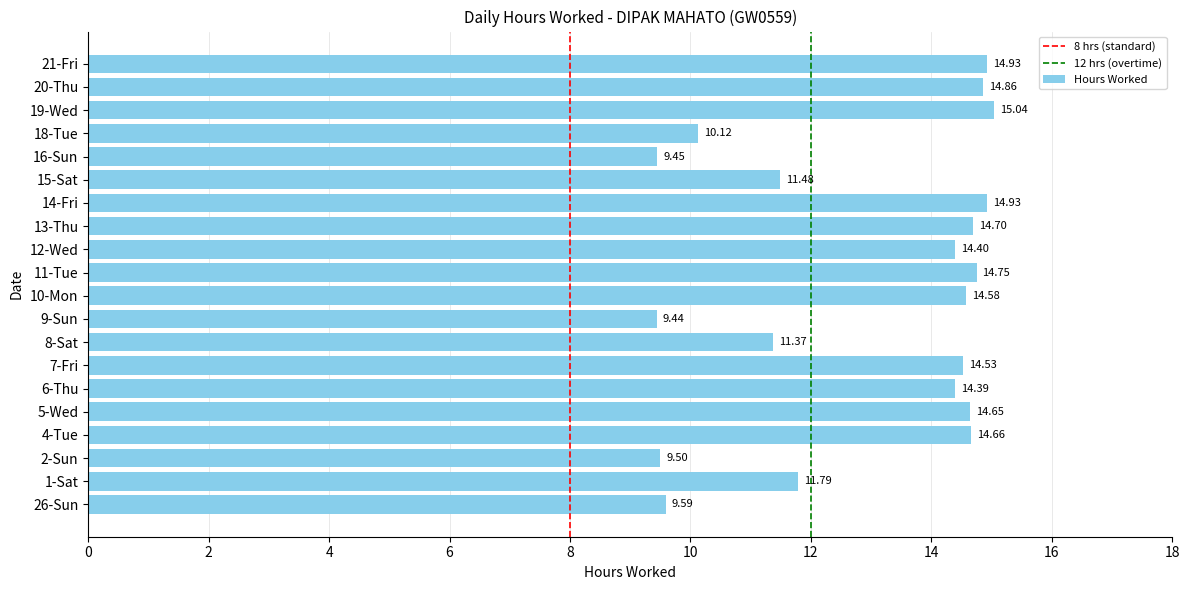

What is the difference between the maximum and second lowest values?

5.6